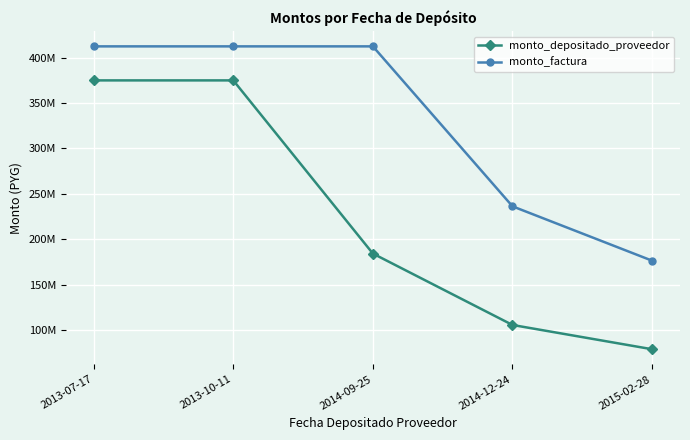

Does the chart have visible grid lines?

Yes